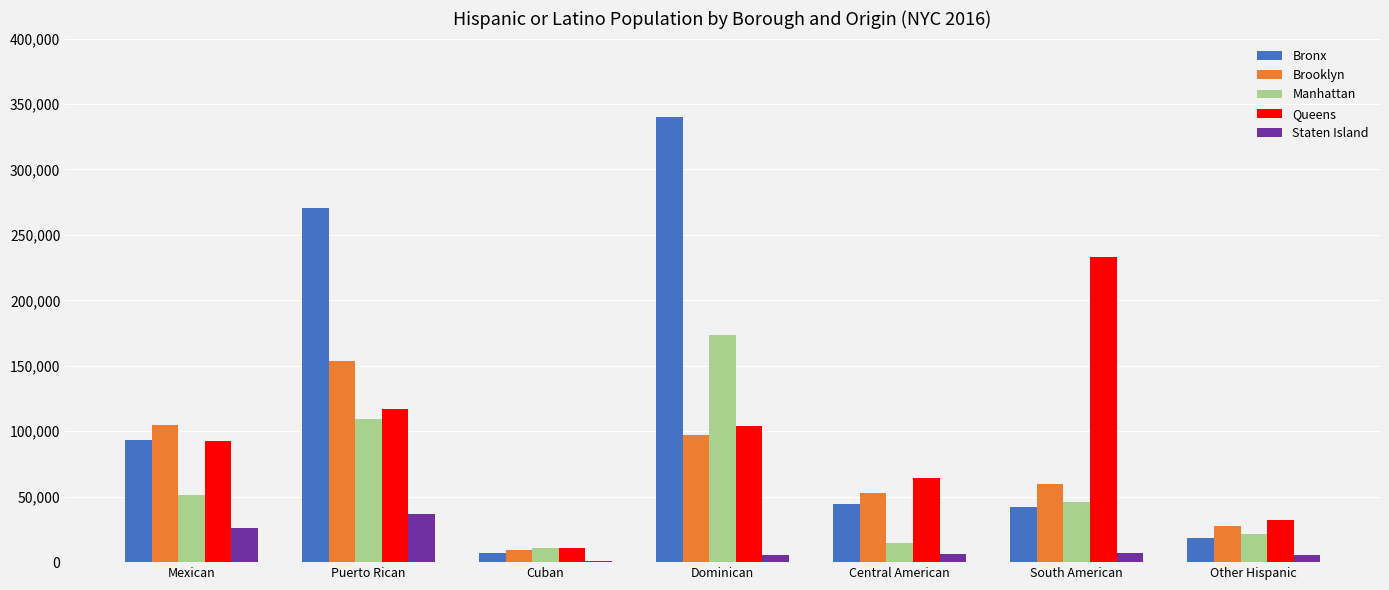

Where is Bronx nearest to the value 173624?

Mexican